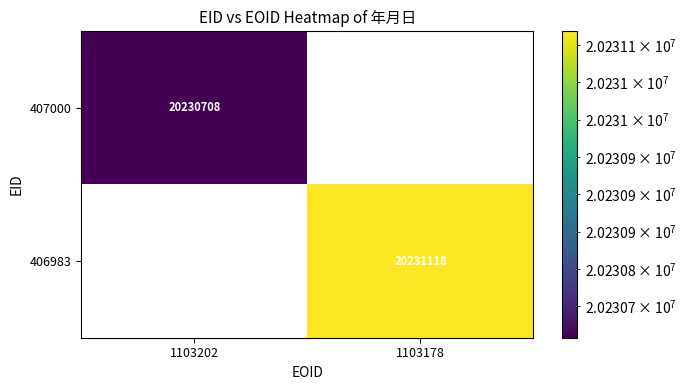

The value of 406983 at 1103178 is 20231118. True or false?

True